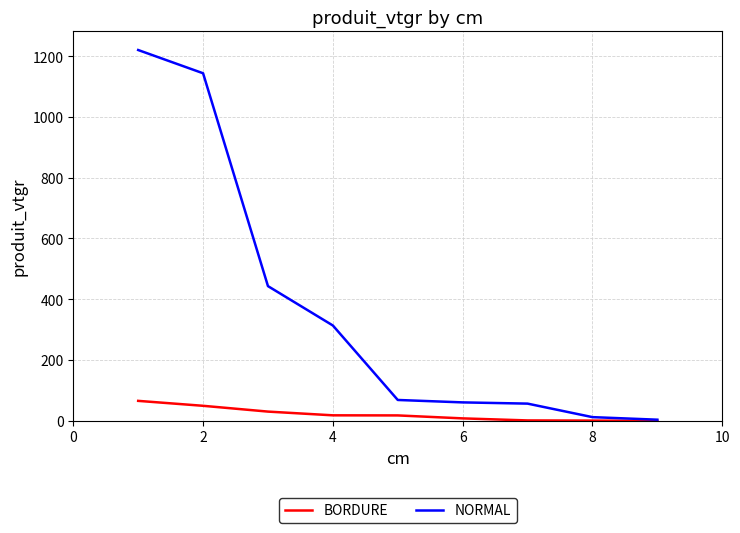

Which series has the largest range (max minus min)?

NORMAL